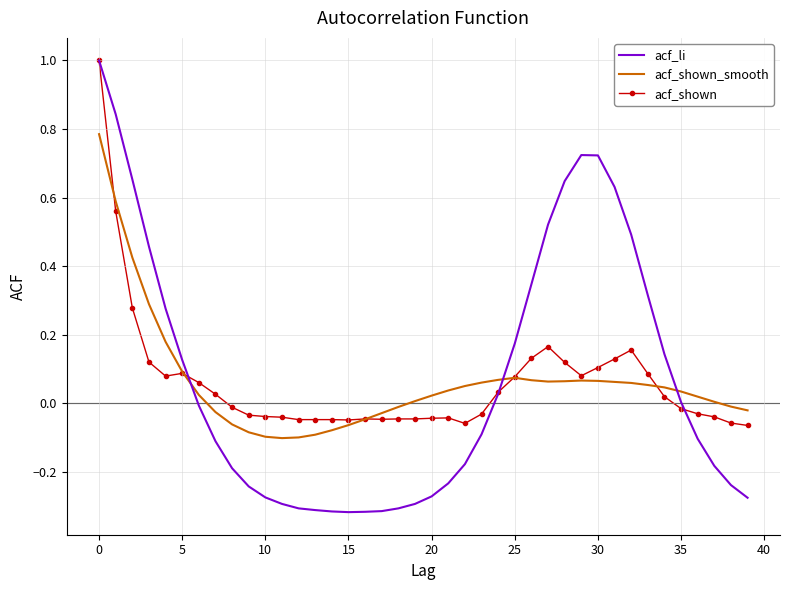

What is the maximum value for acf_li?

1.0